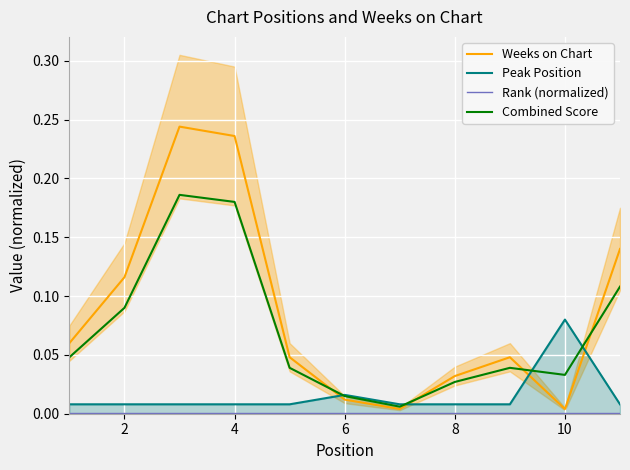

Which category has the highest value in the Peak Position series?

10